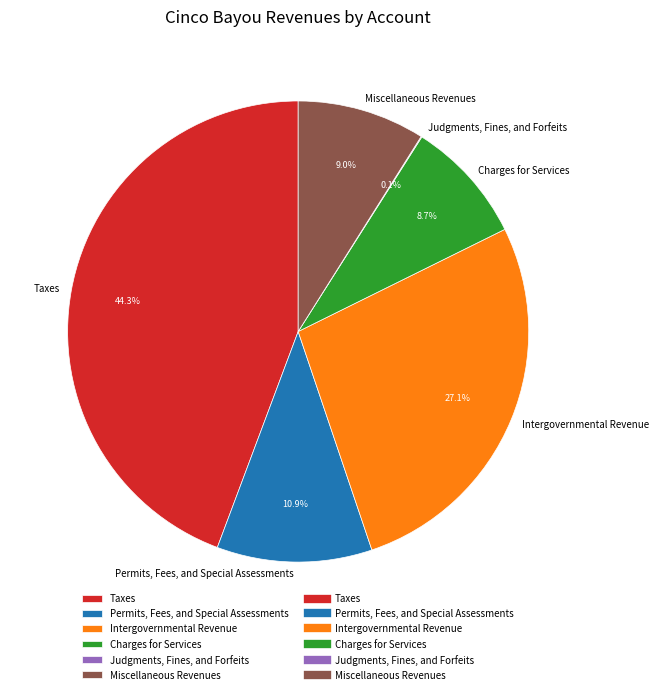

To the nearest percent, what portion does Miscellaneous Revenues represent?

9%